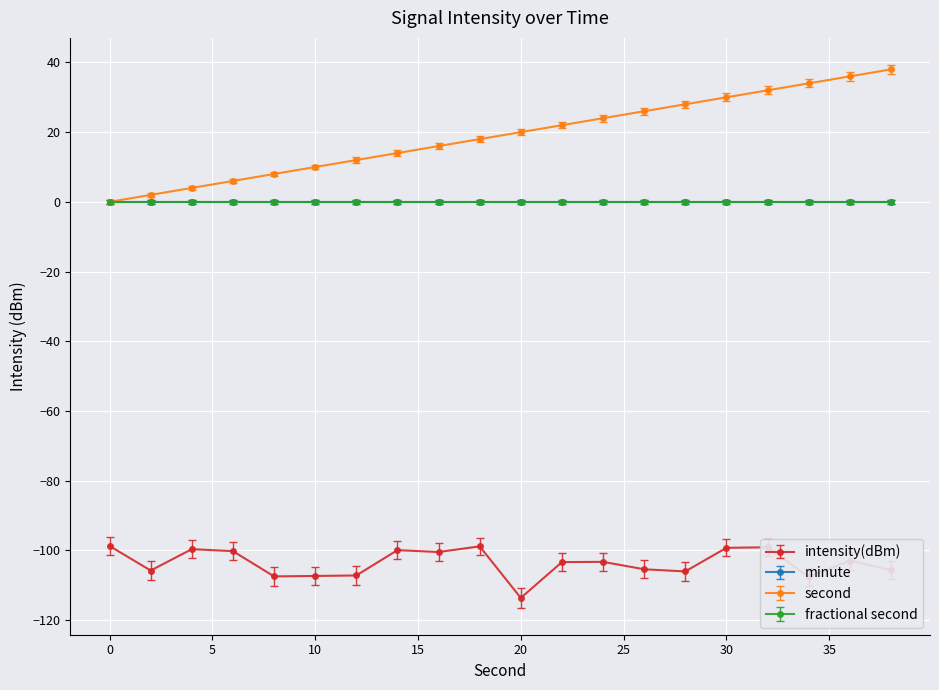

What is the sum of all second values?

380.0